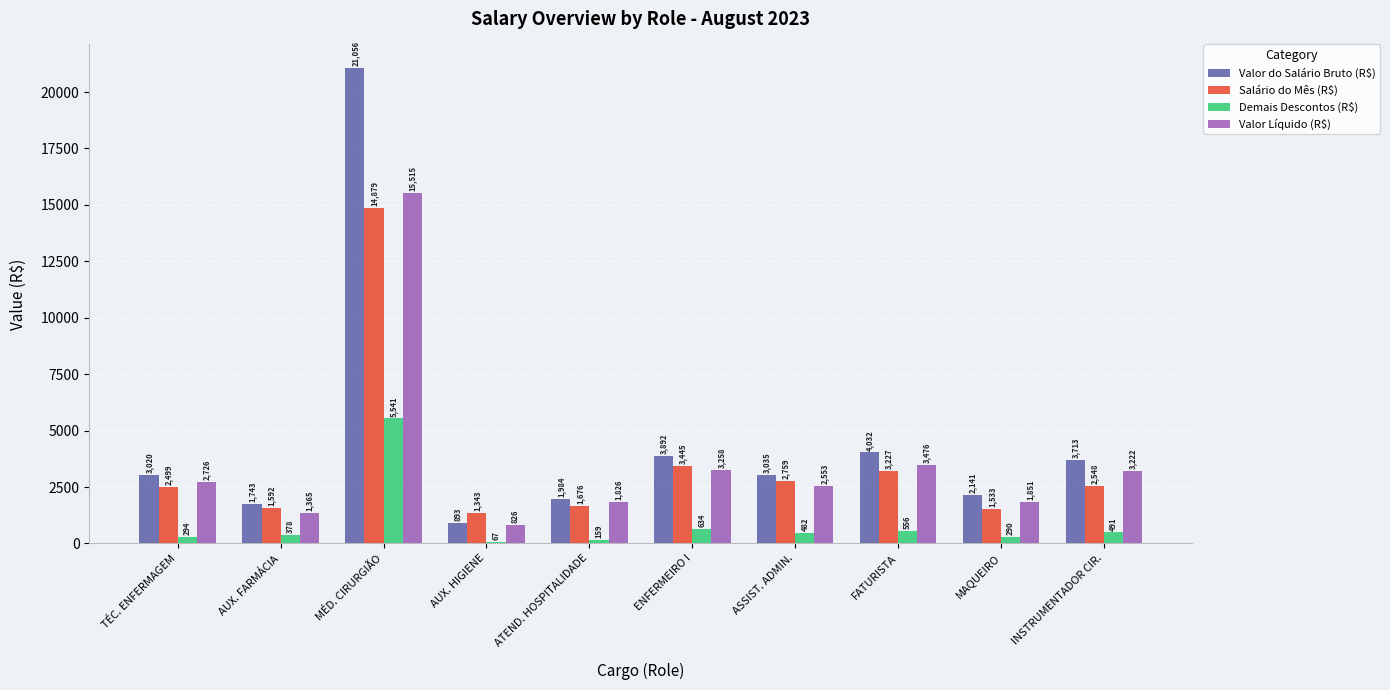

Is it true that Valor do Salário Bruto (R$) equals 2612.5 at FATURISTA?

False